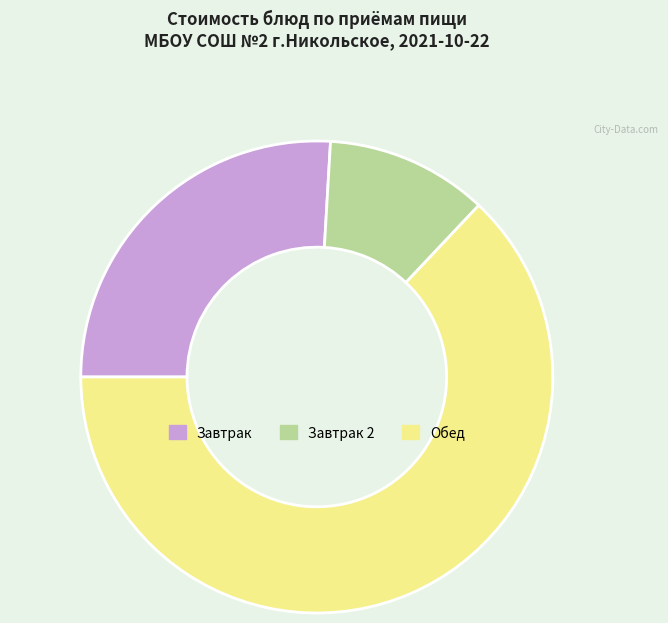

Is there a majority slice in this chart?

Yes